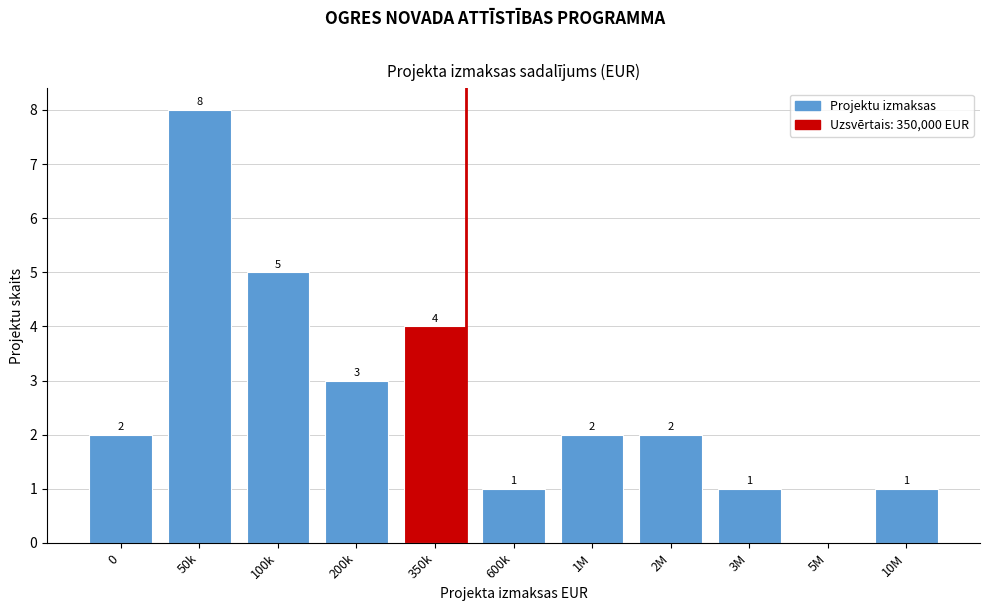

Reading left to right, transcribe all the data shown in this chart.

0=2	50k=8	100k=5	200k=3	350k=4	600k=1	1M=2	2M=2	3M=1	5M=0	10M=1